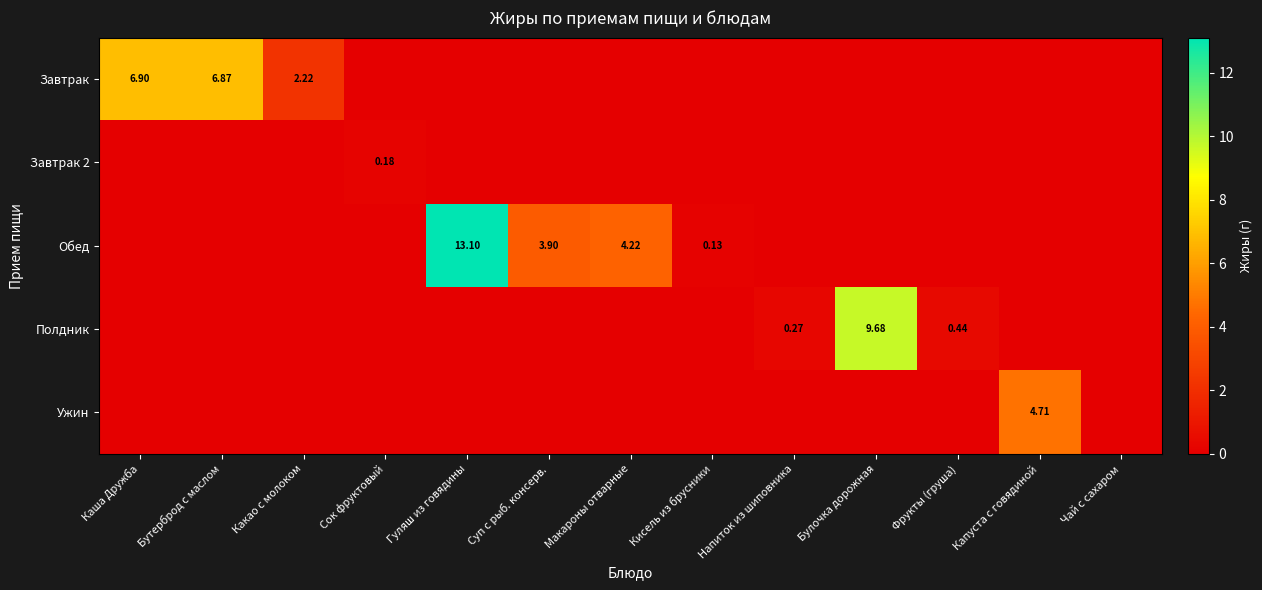

What is the maximum value shown in the chart?

13.1